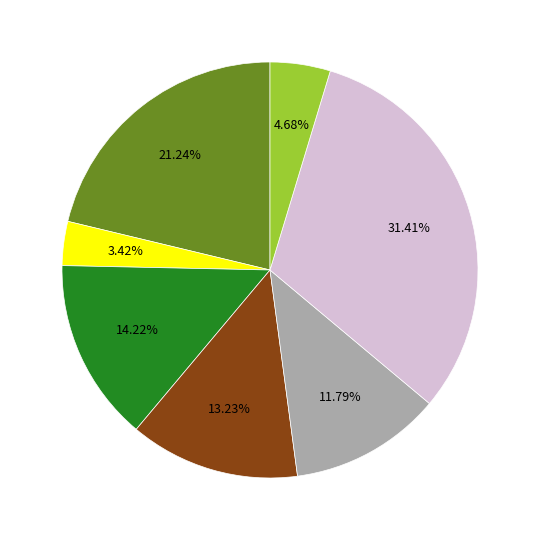

Does any single category account for the majority?

No